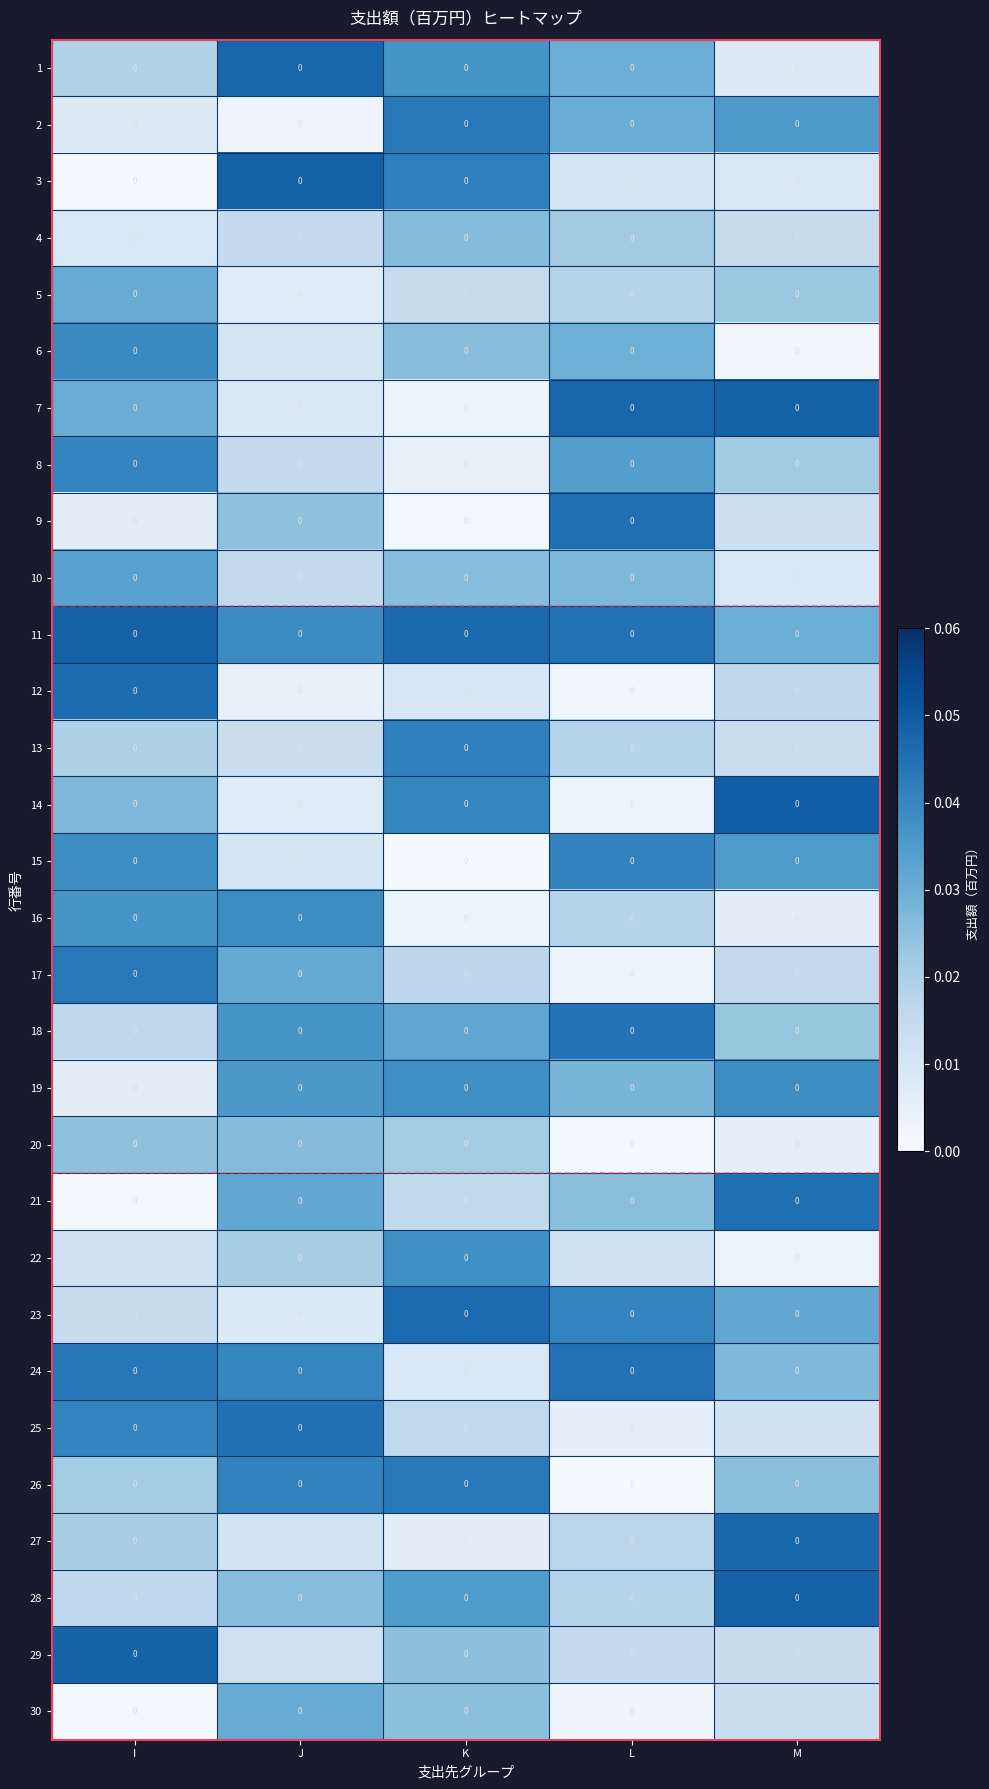

At how many categories does at least one series exceed 0?

5